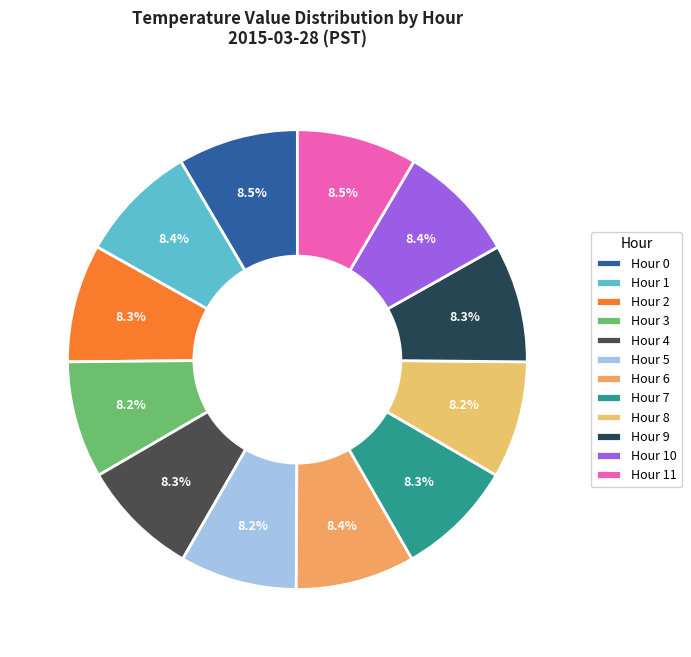

What is the change in value from Hour 2 to Hour 8?

-0.1